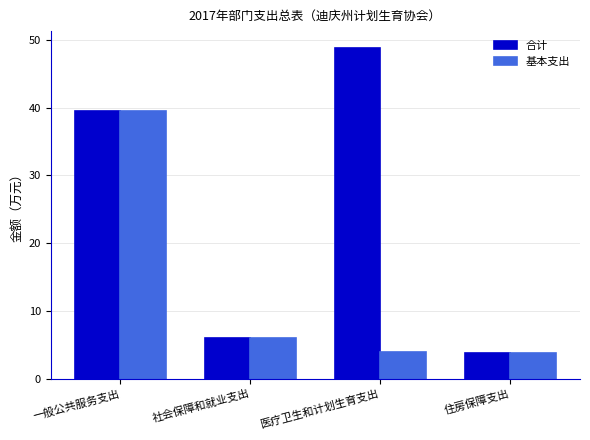

Count the number of categories in the chart.

4